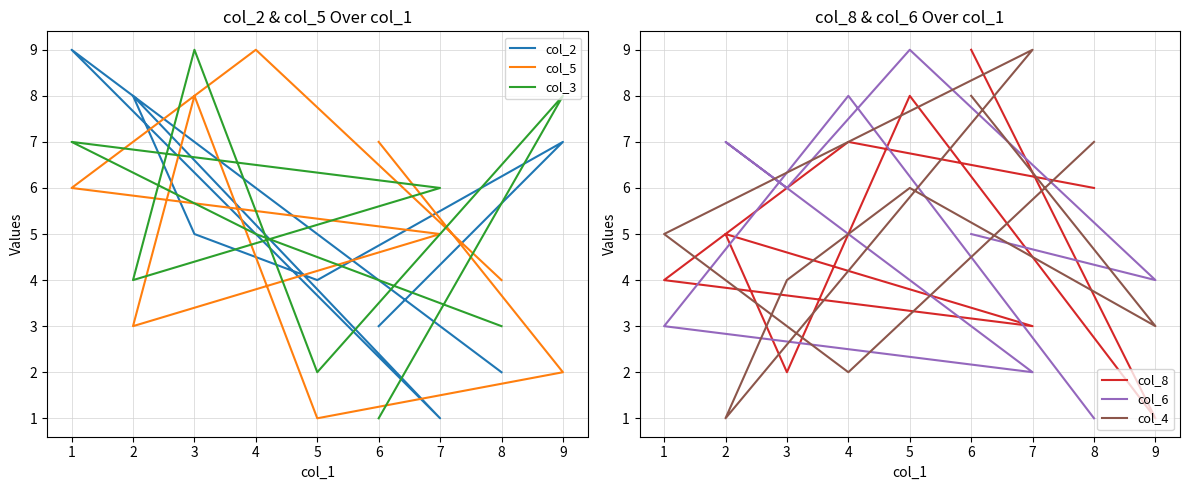

True or false: col_5 has more than 1 points higher than both neighbors.

True